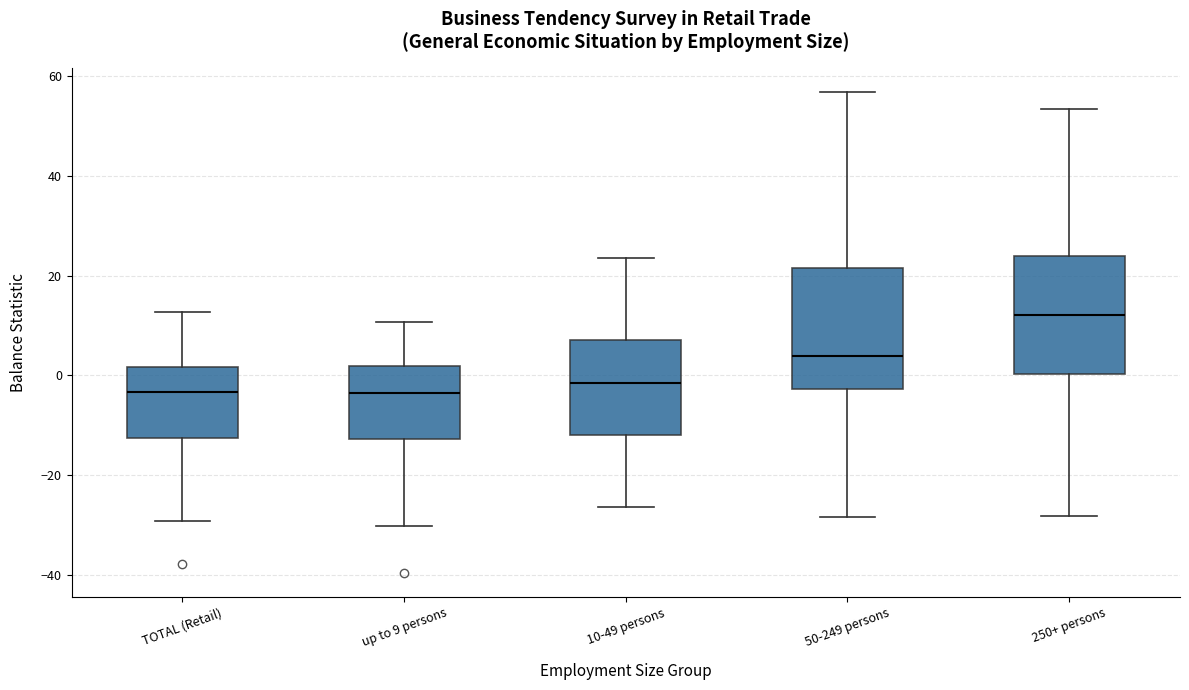

Where does the upper whisker of the box for TOTAL (Retail) end on the y-axis? The values are not printed on the chart, so give them approximately, as read against the axis.

12